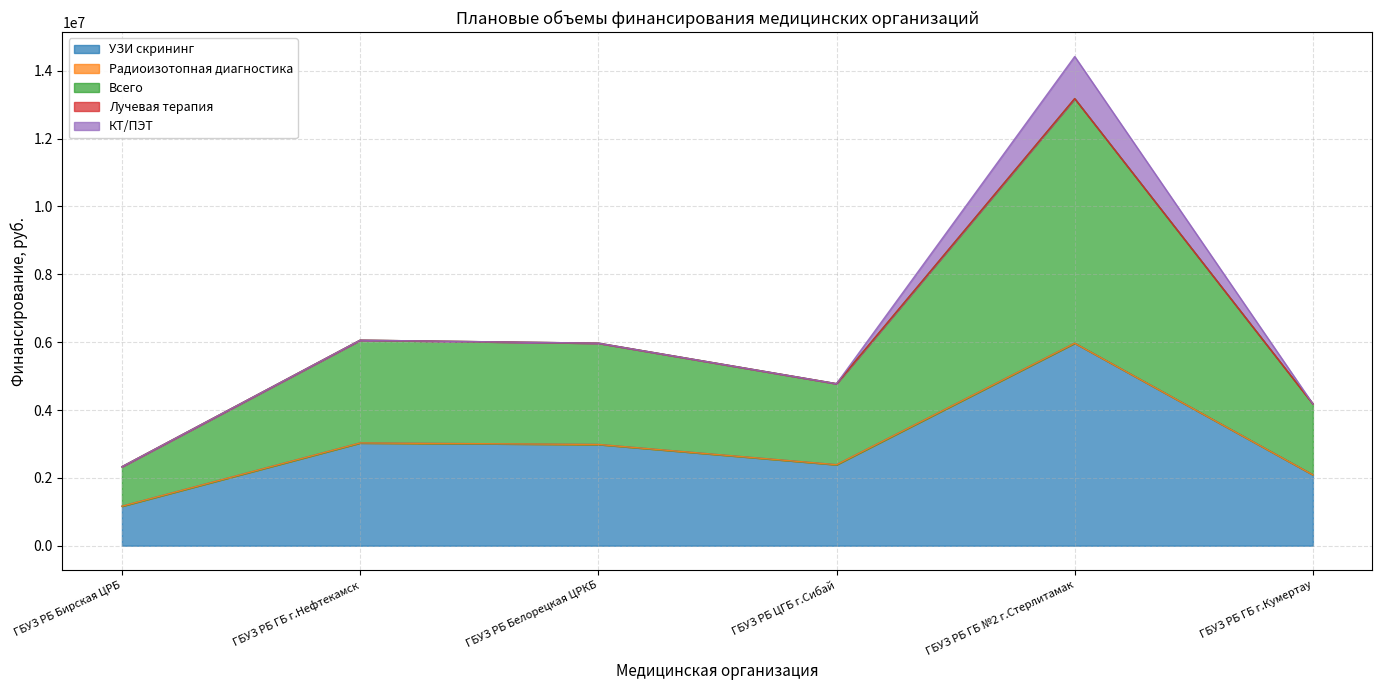

At how many categories does at least one series exceed 2599842?

3